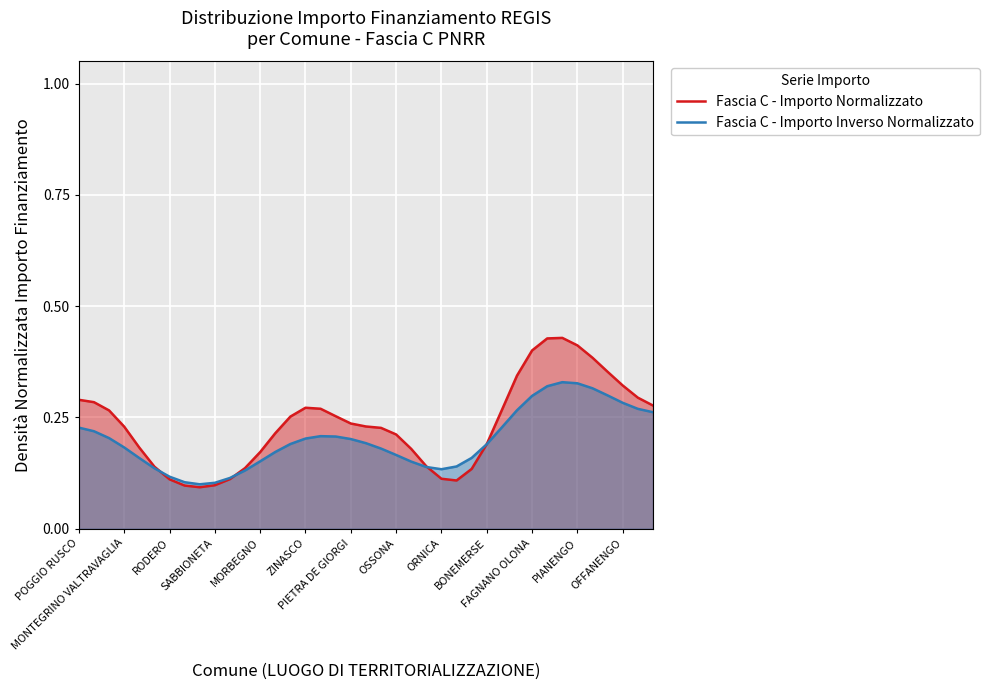

Does the chart display data point markers on the line(s)?

No